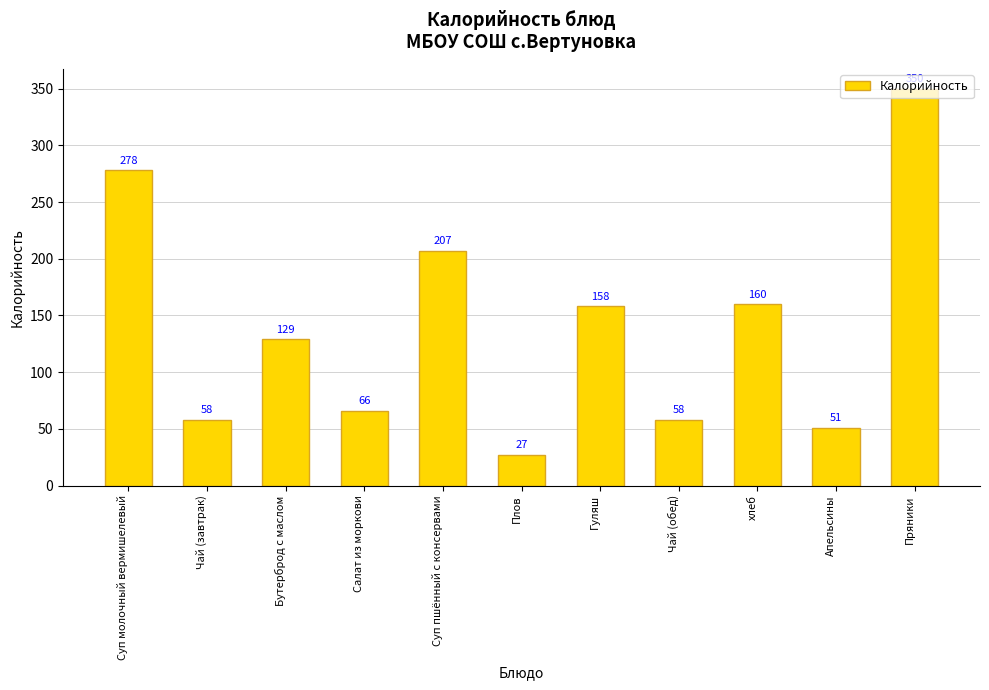

Read the value at Суп пшённый с консервами, to the nearest 10.

210